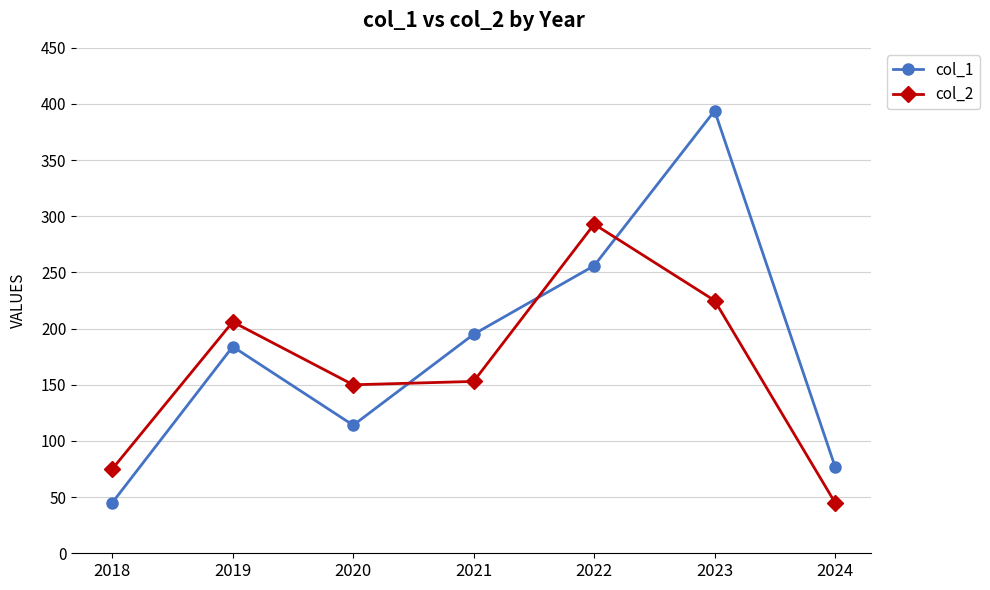

Which series changed the most between 2018 and 2021?

col_1